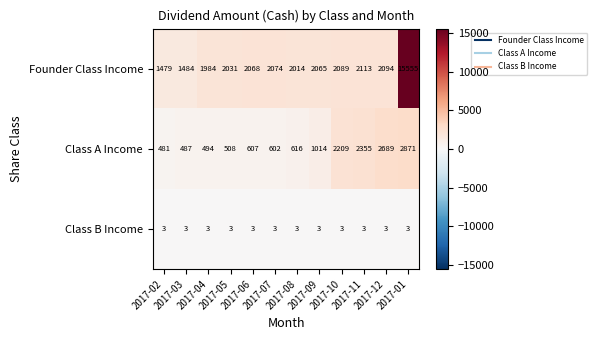

What is the total value across all series at 2017-04?

2481